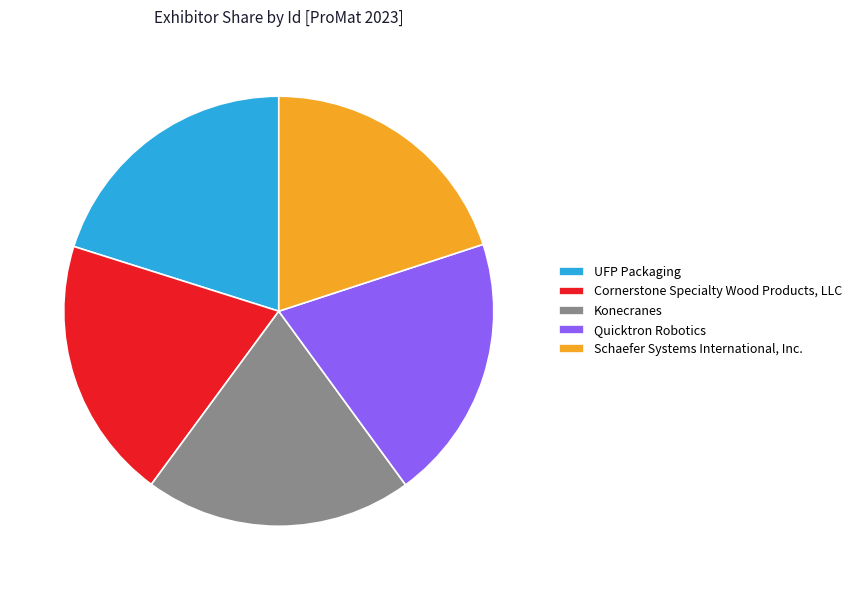

Does Quicktron Robotics represent more than half of the total?

No